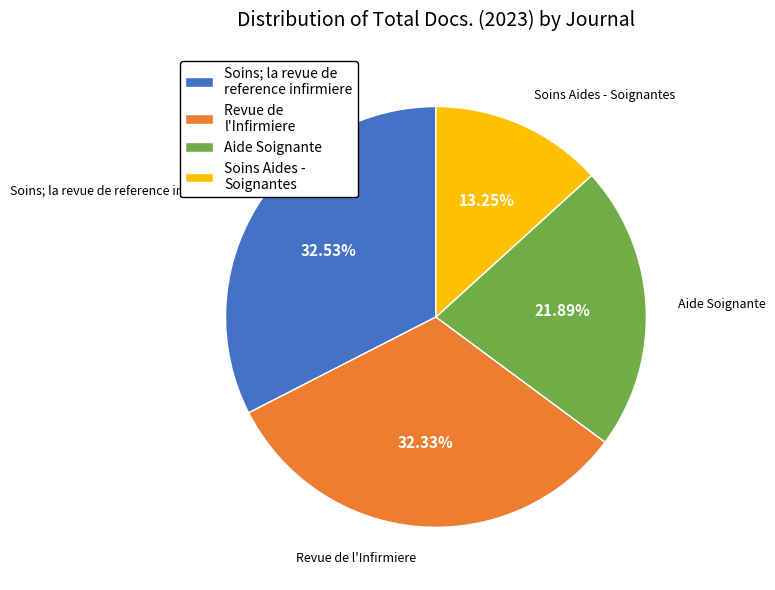

What percentage is the Aide Soignante slice, to the nearest percent?

22%